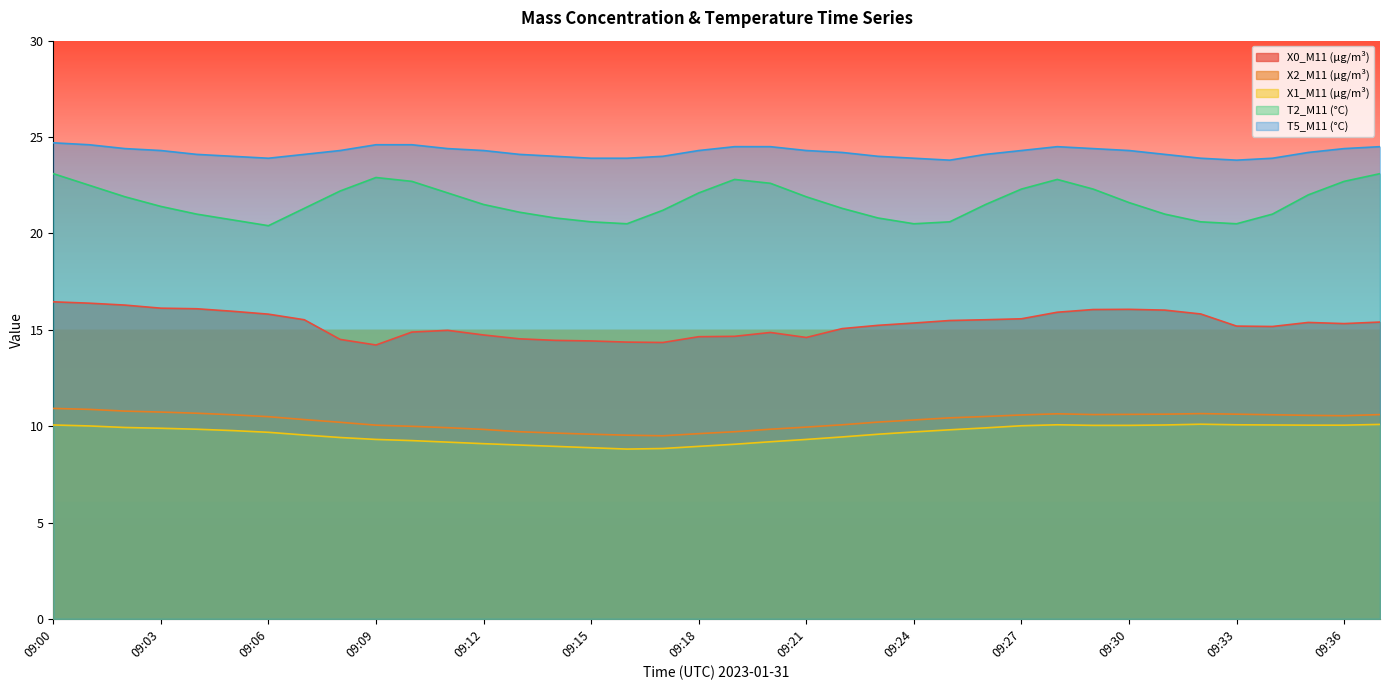

What is the difference between the highest and lowest values at 09:03?

14.4